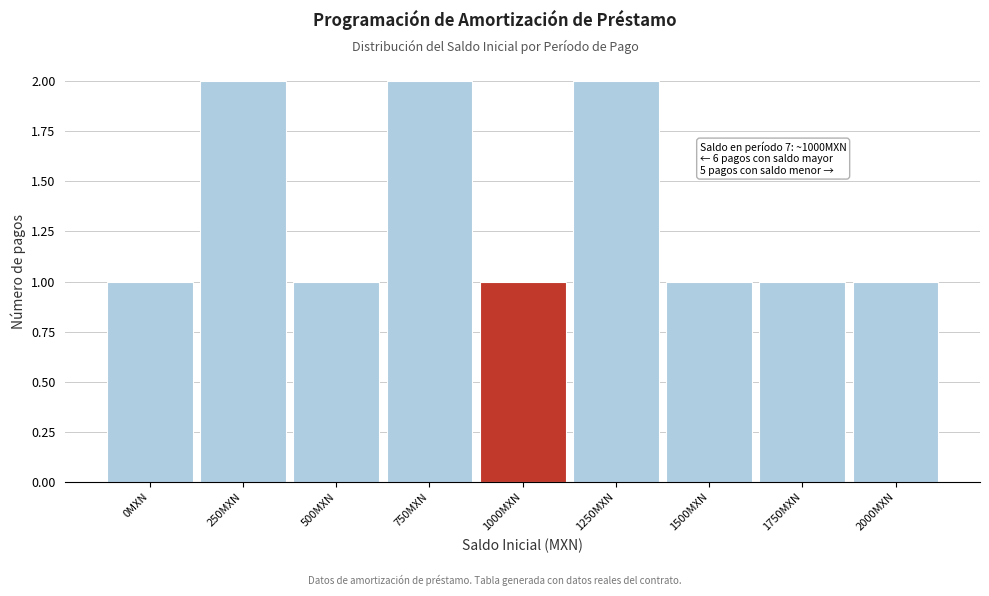

Reading left to right, extract all data points from this chart.

1	2	1	2	1	2	1	1	1